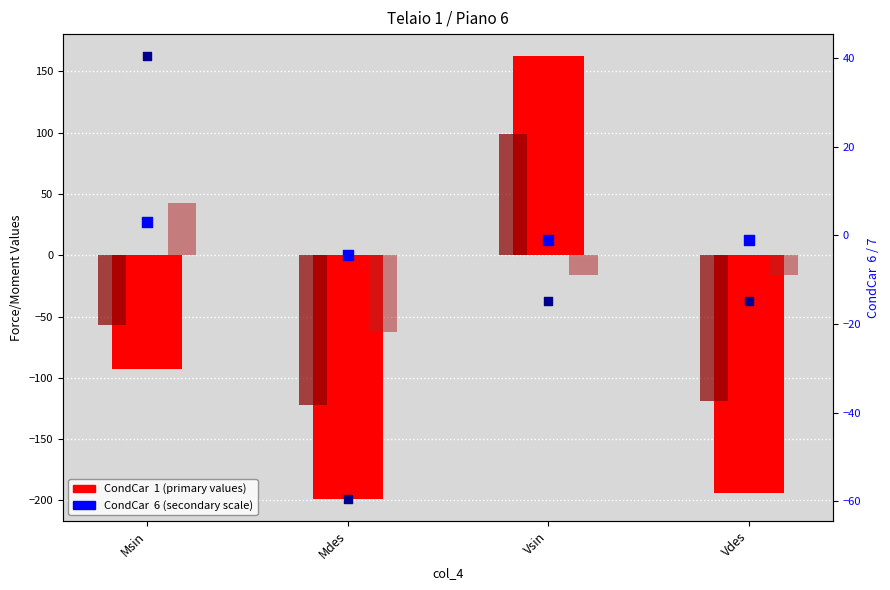

Which series has the largest Y range (max minus min)?

CondCar  1